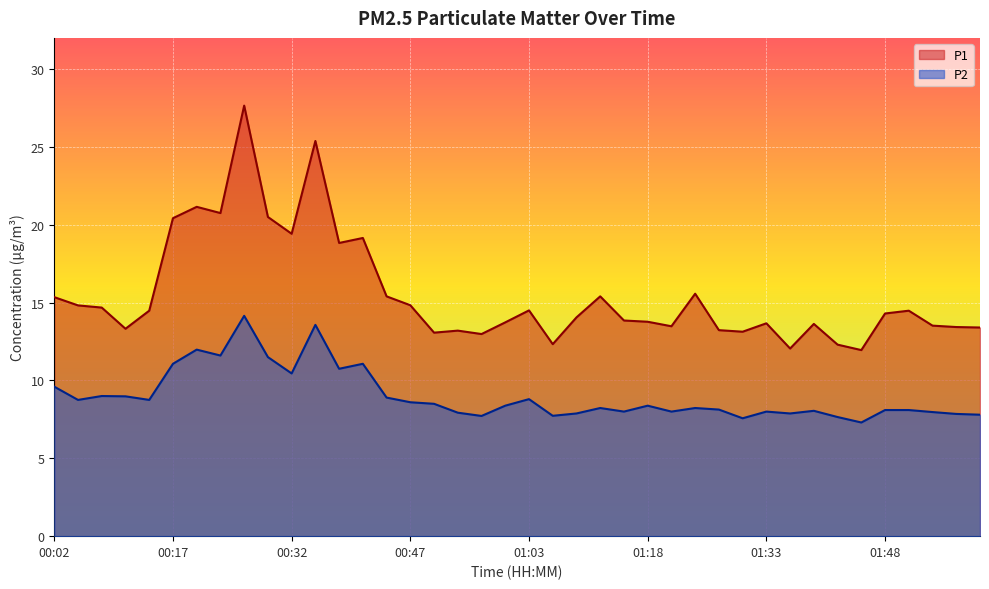

Between 01:21 and 01:42, which is larger?

01:21